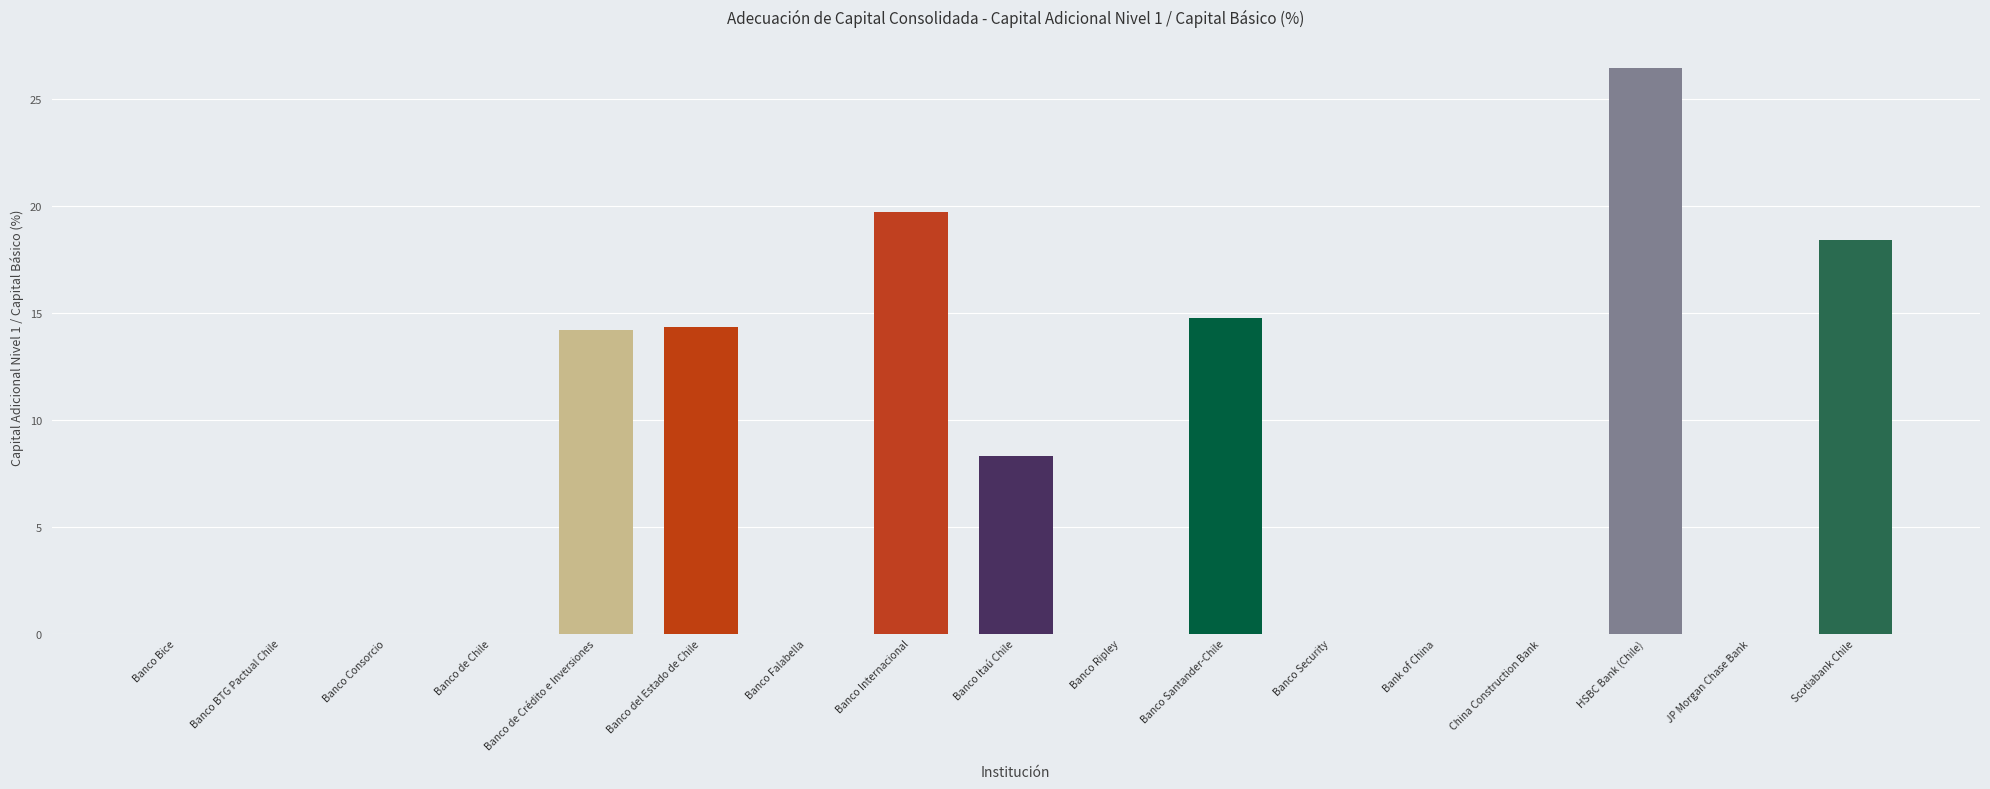

What is the approximate value at Scotiabank Chile?

18.4